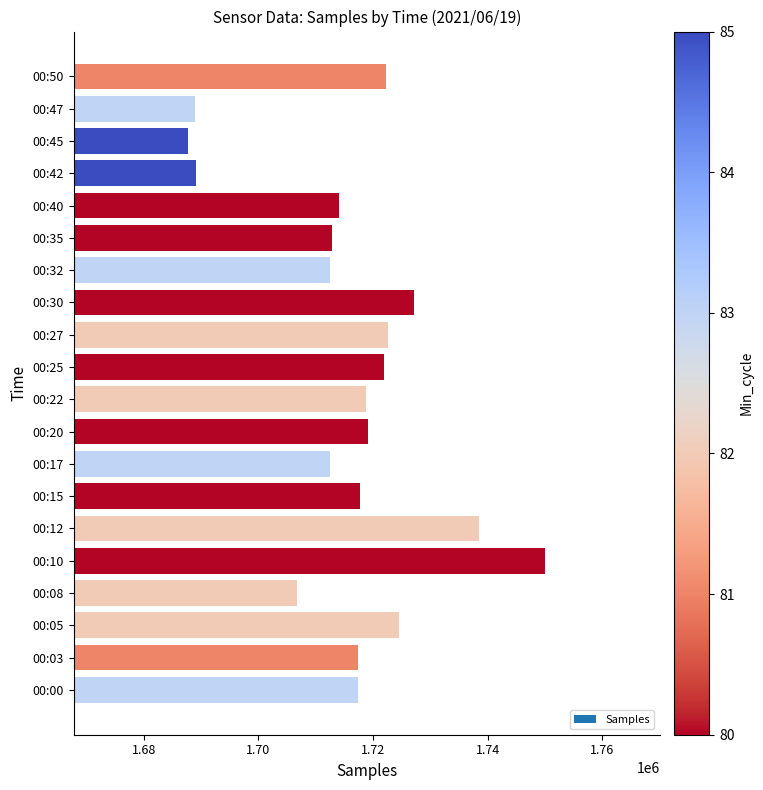

What is the minimum value shown in the chart?

1687785